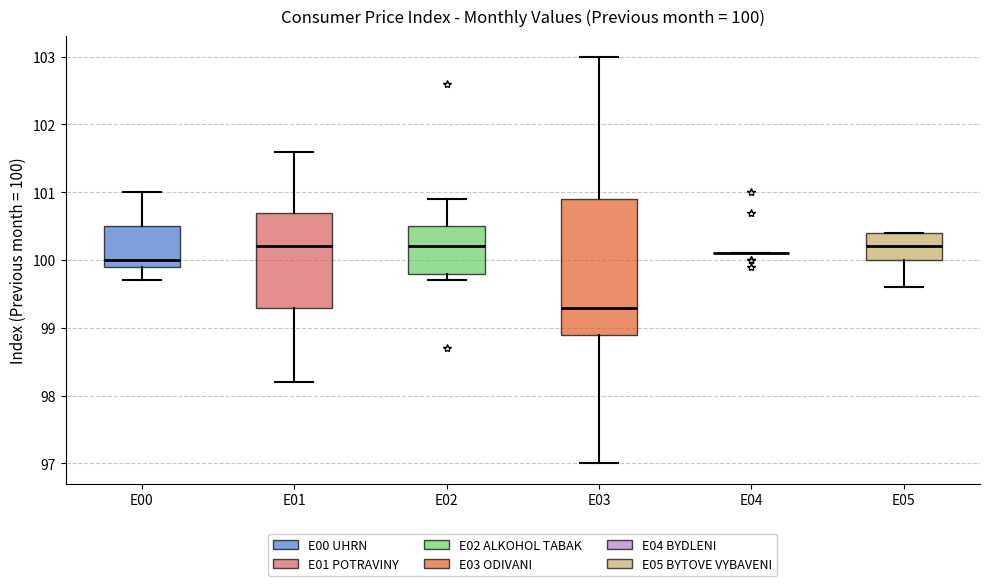

Which box is the tallest, from its lower edge to its upper edge?

E03